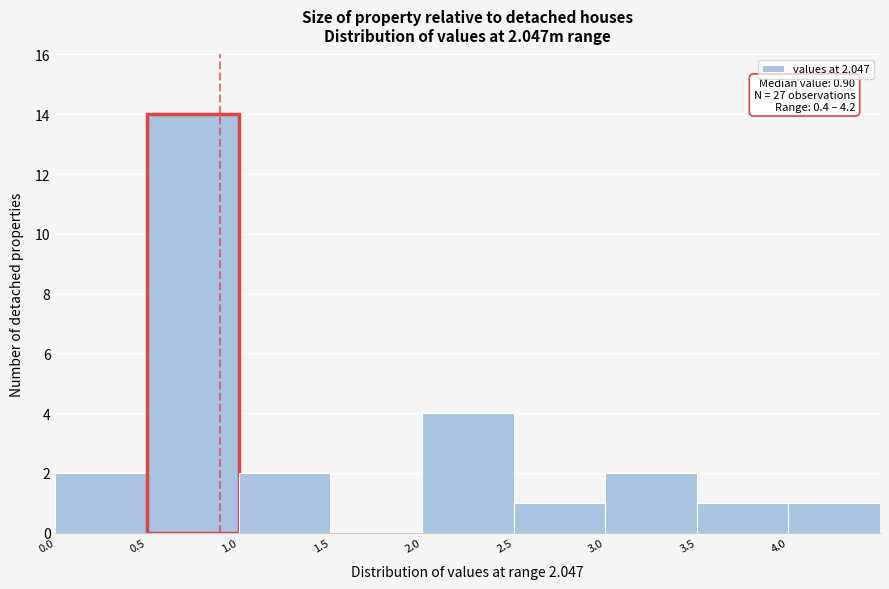

Which range on the x-axis has the tallest bar?

0.5 to 1.0